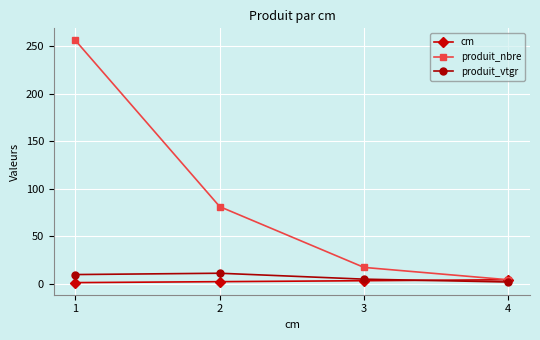

What is the total value across all series at 3?

24.6